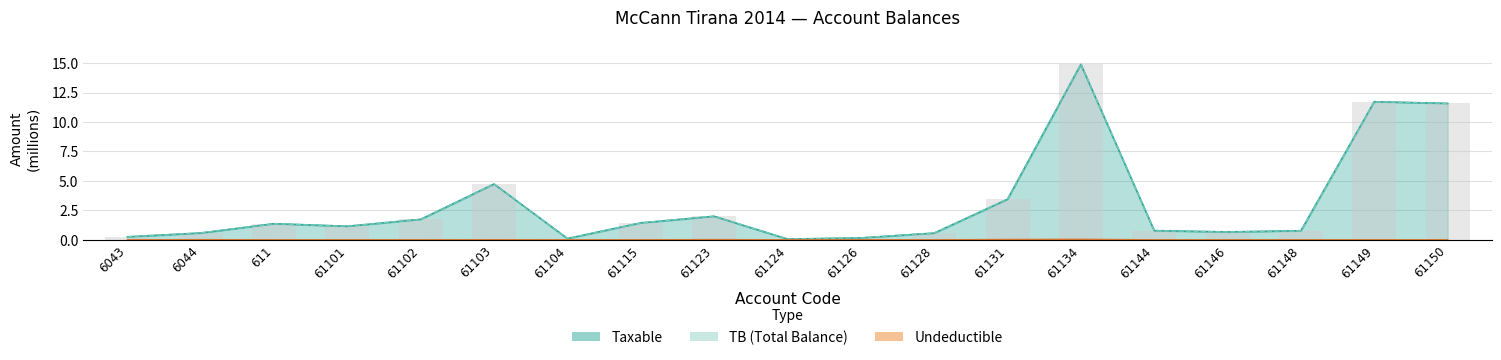

Reading left to right, extract all data points from this chart.

Taxable: 6043=0.3	6044=0.6	611=1.4	61101=1.1	61102=1.7	61103=4.7	61104=0.1	61115=1.4	61123=2.0	61124=0.1	61126=0.2	61128=0.6	61131=3.4	61134=14.9	61144=0.8	61146=0.7	61148=0.8	61149=11.7	61150=11.6
Undeductible: 6043=0.0	6044=0.0	611=0.0	61101=0.0	61102=0.0	61103=0.0	61104=0.0	61115=0.0	61123=0.0	61124=0.0	61126=0.0	61128=0.0	61131=0.0	61134=0.0	61144=0.0	61146=0.0	61148=0.0	61149=0.0	61150=0.0
TB: 6043=0.3	6044=0.6	611=1.4	61101=1.1	61102=1.7	61103=4.7	61104=0.1	61115=1.4	61123=2.0	61124=0.1	61126=0.2	61128=0.6	61131=3.5	61134=14.9	61144=0.8	61146=0.7	61148=0.8	61149=11.7	61150=11.6